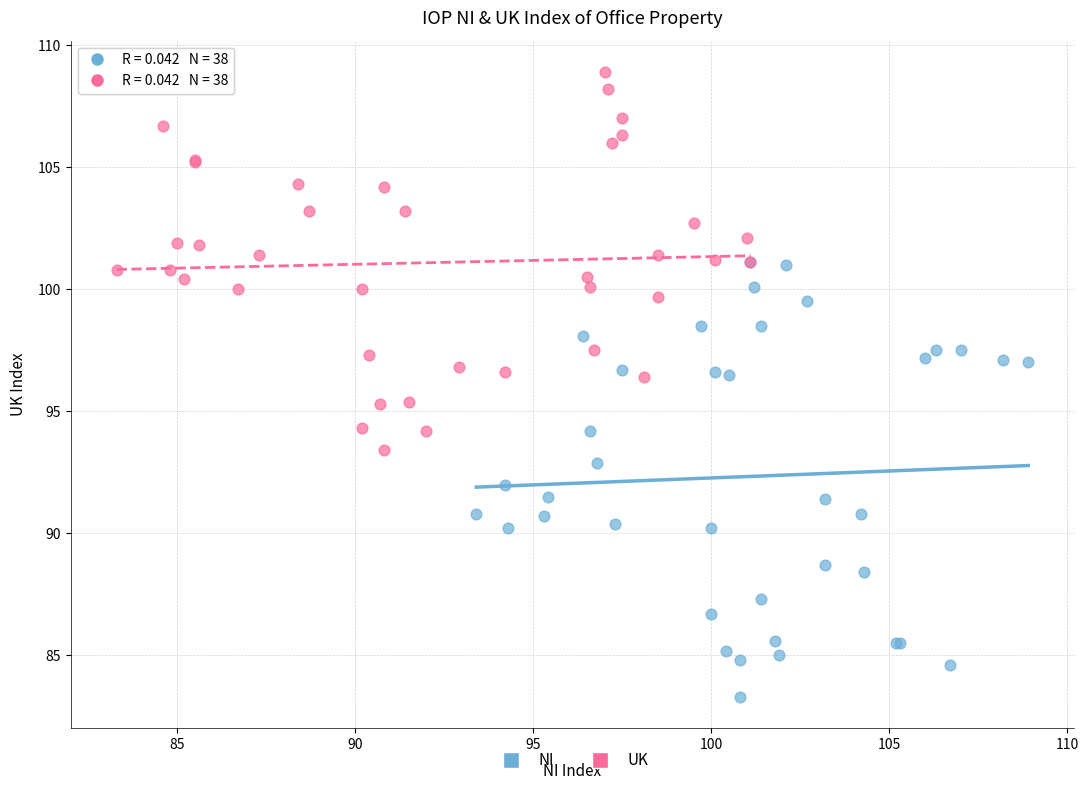

Which series reaches the minimum Y coordinate?

NI